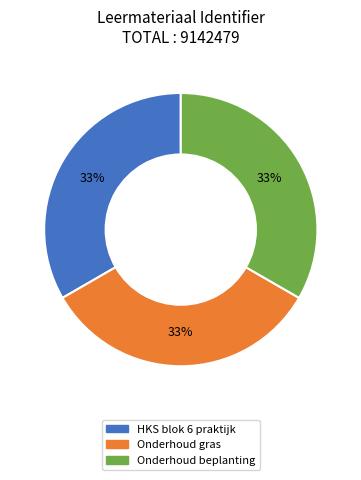

Is the sum of Onderhoud beplanting and HKS blok 6 praktijk greater than half?

Yes